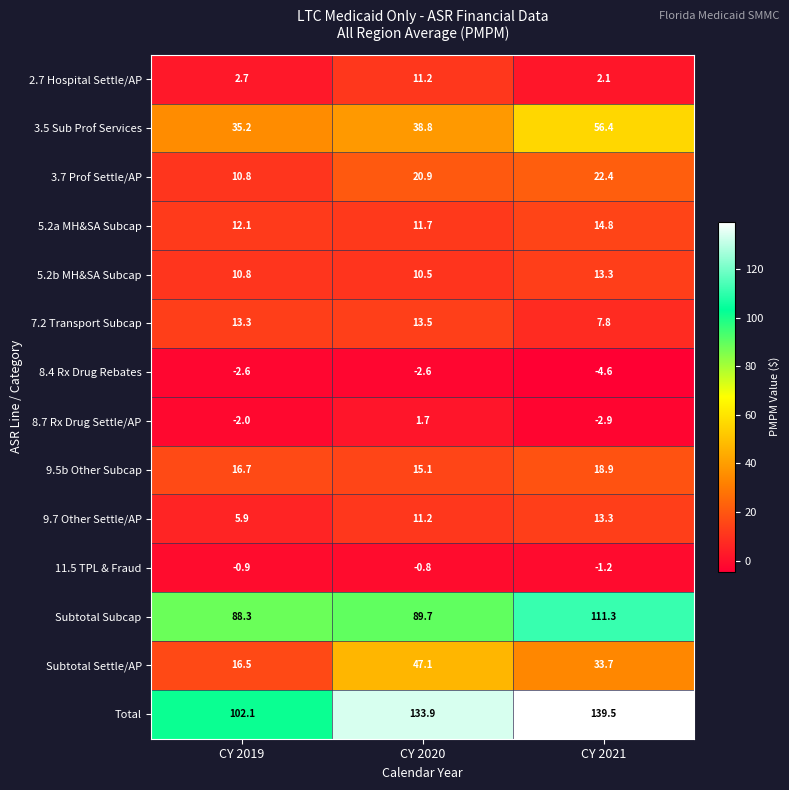

The 2.7 Hospital Settle/AP series shows 11.2 at CY 2020. True or false?

True